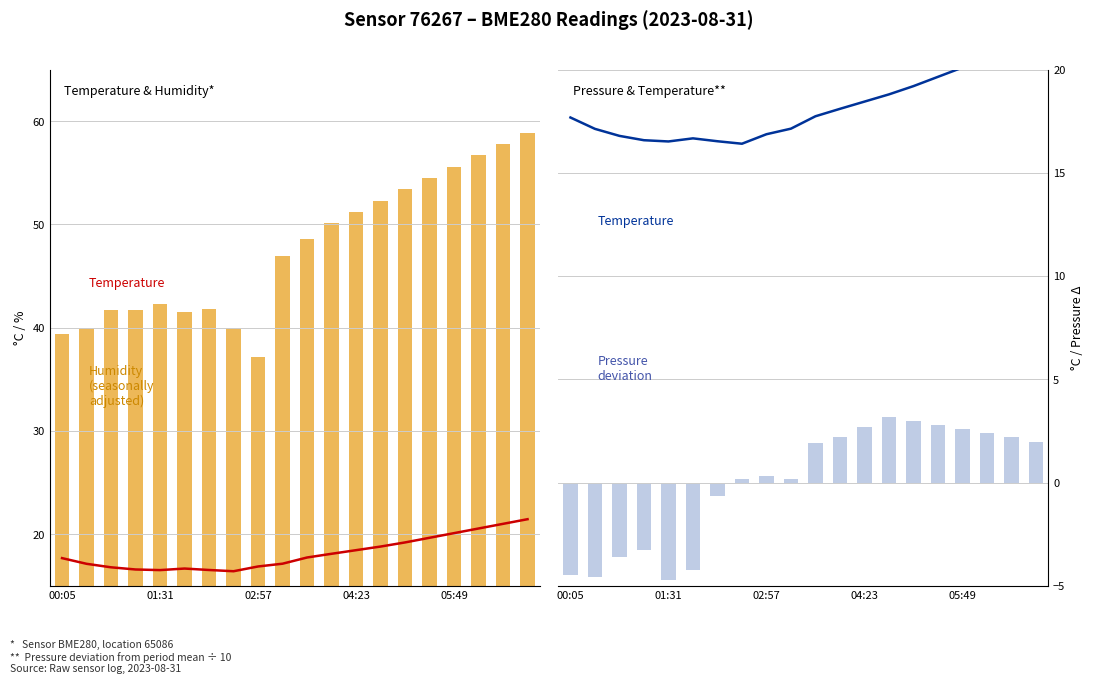

How many distinct data groups are displayed?

3